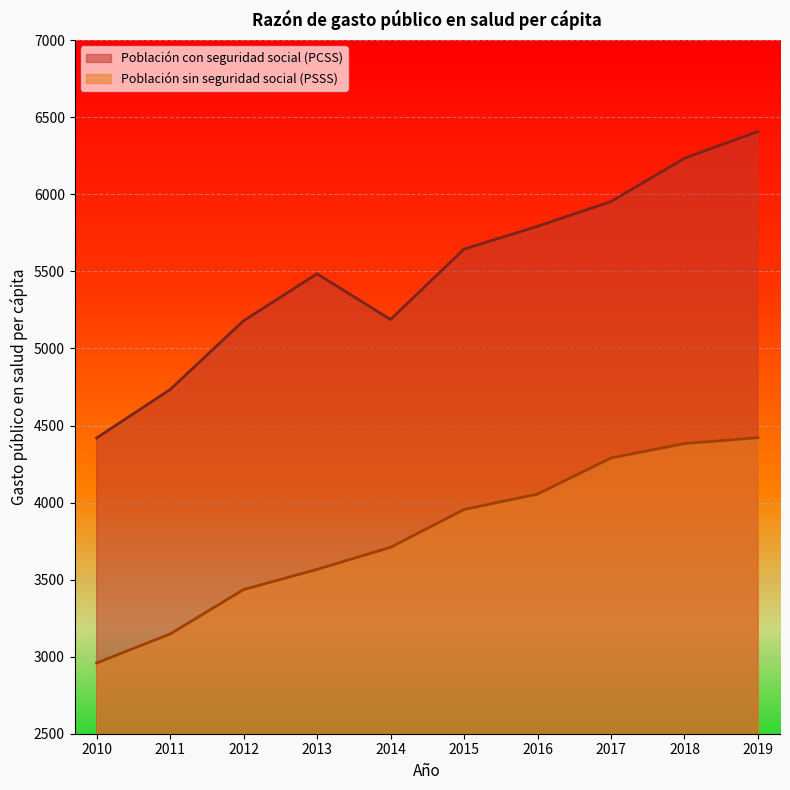

At which label is Población con seguridad social (PCSS) closest to 5413?

2013